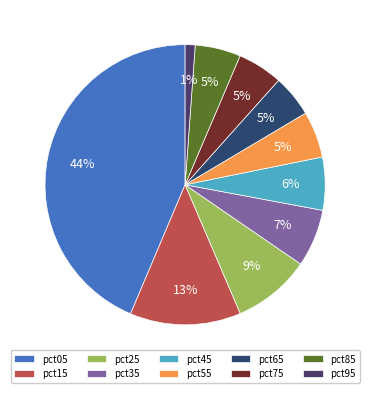

What percentage is the pct75 slice, to the nearest percent?

5%